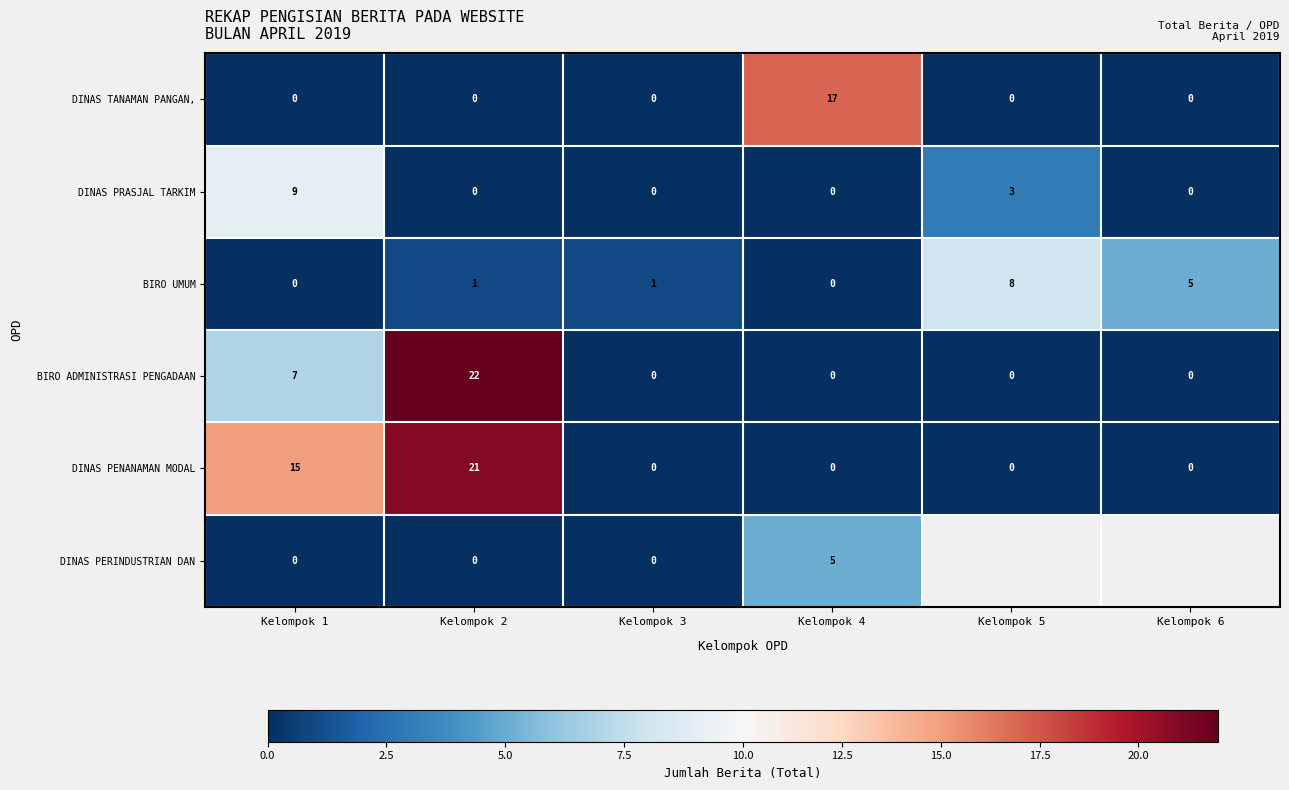

At which category does the chart reach its peak across all series?

Kelompok 2